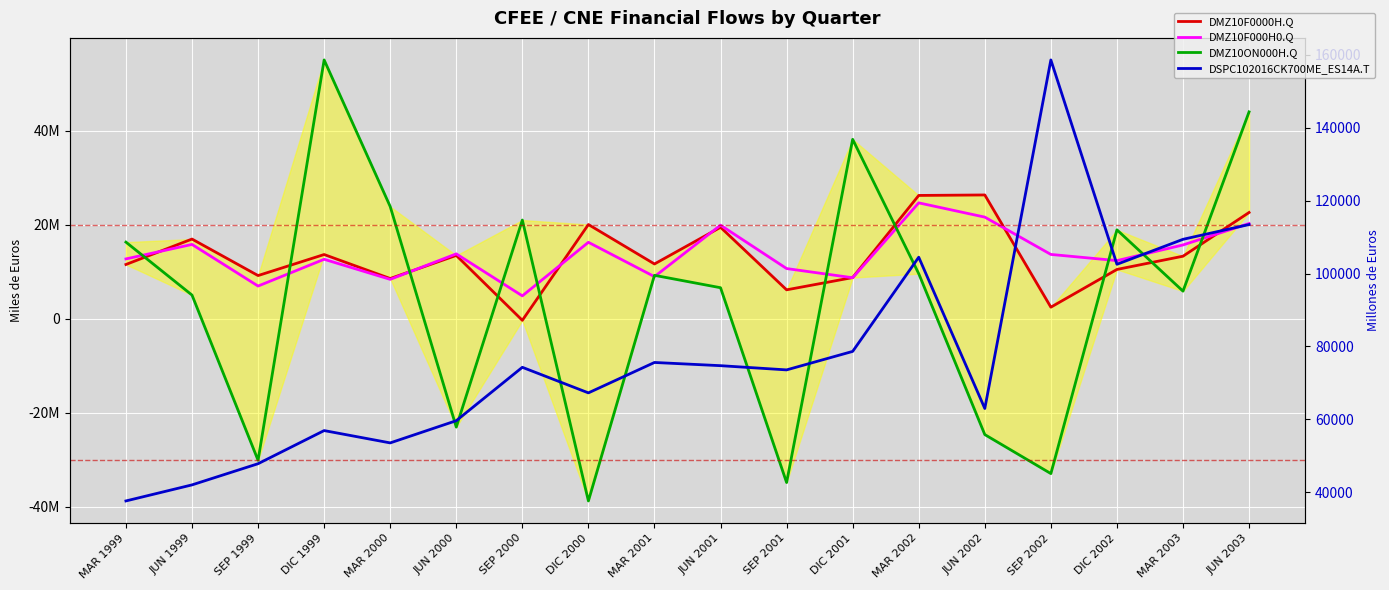

How many intersections are there between DSPC102016CK700ME_ES14A.T and DMZ10ON000H.Q?

10